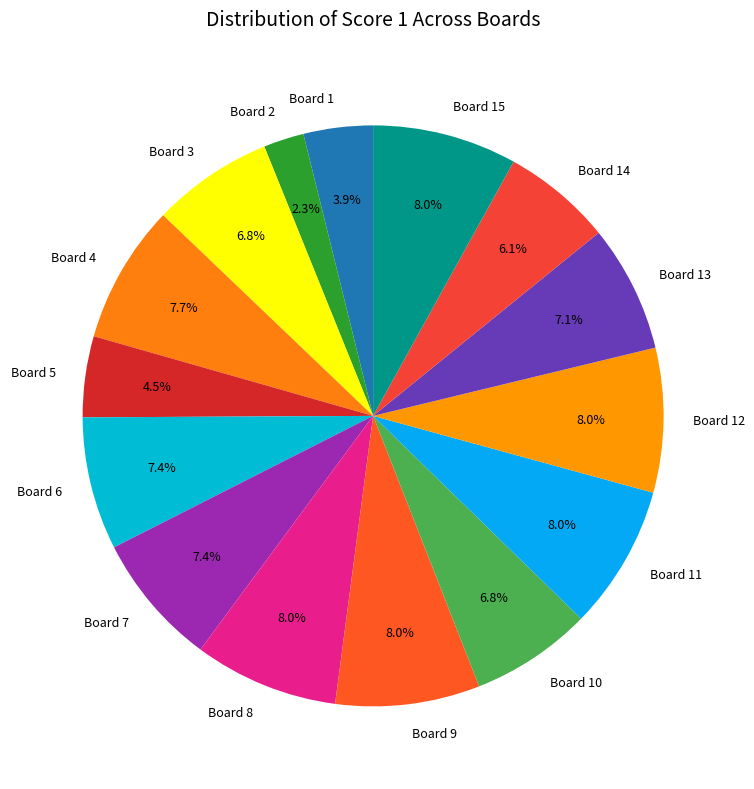

Which category has the smallest portion of the pie?

Board 2